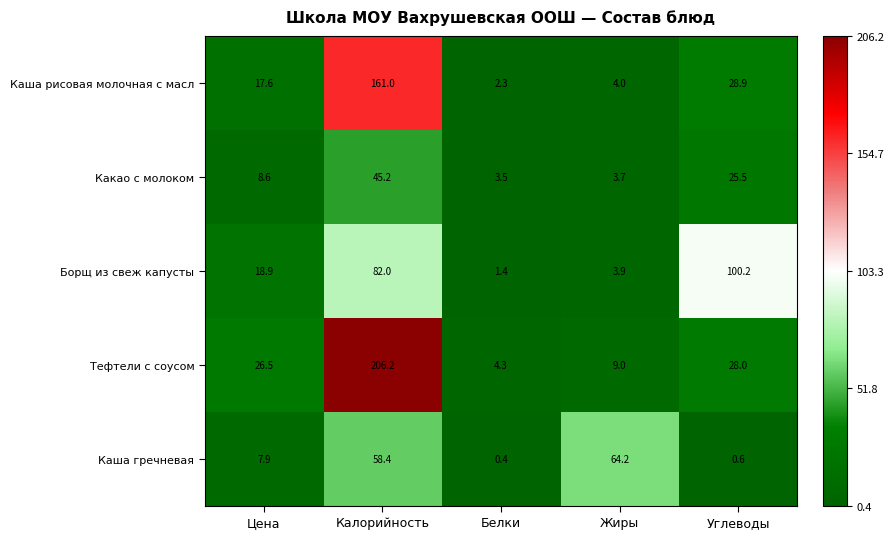

Count the number of categories in the chart.

5